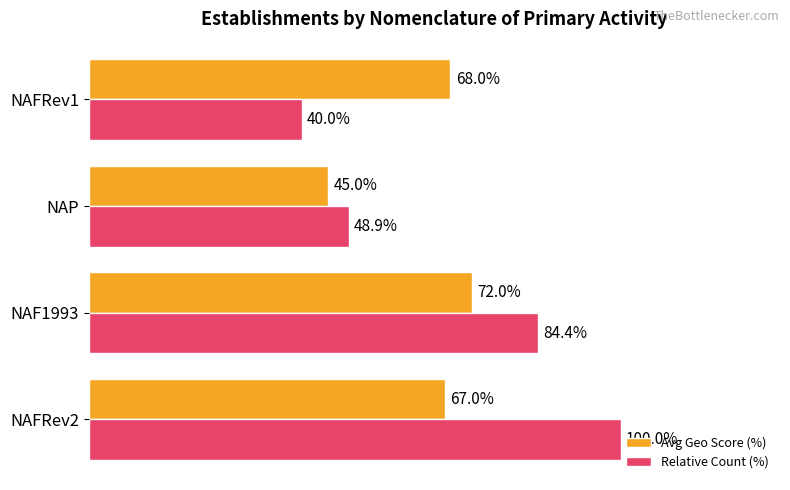

At which label is Relative Count (%) closest to 70?

NAF1993